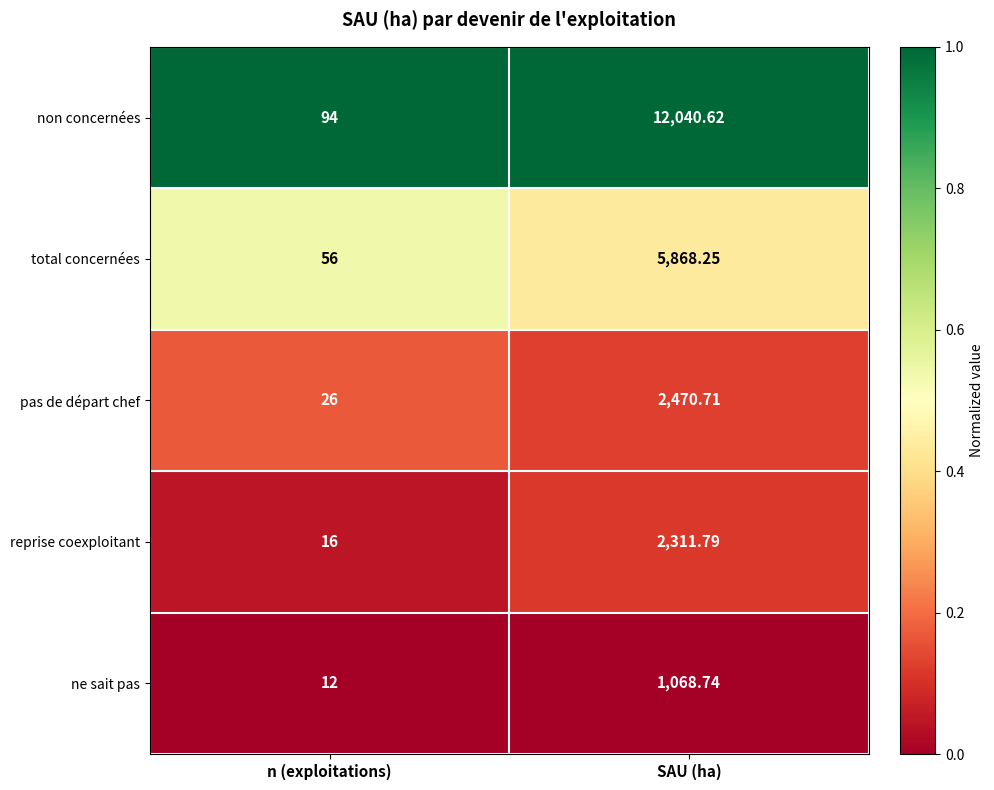

Which series has the largest range (max minus min)?

non concernées